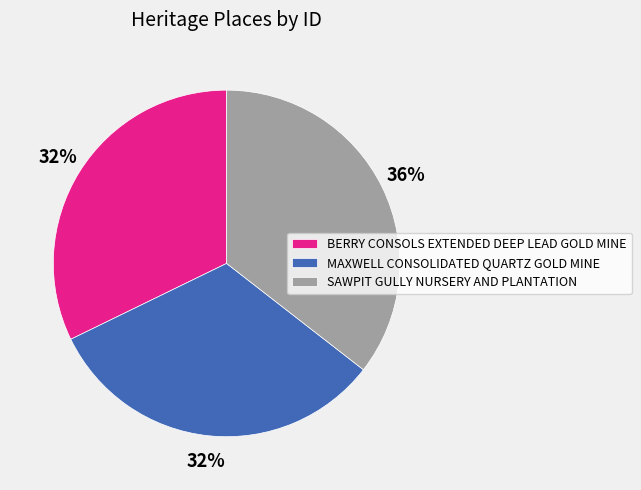

Combined, do MAXWELL CONSOLIDATED QUARTZ GOLD MINE and SAWPIT GULLY NURSERY AND PLANTATION account for over 50%?

Yes